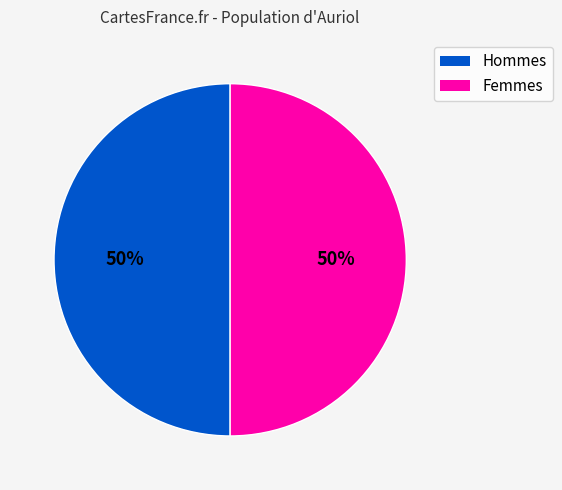

To the nearest percent, what is the average slice percentage?

50%